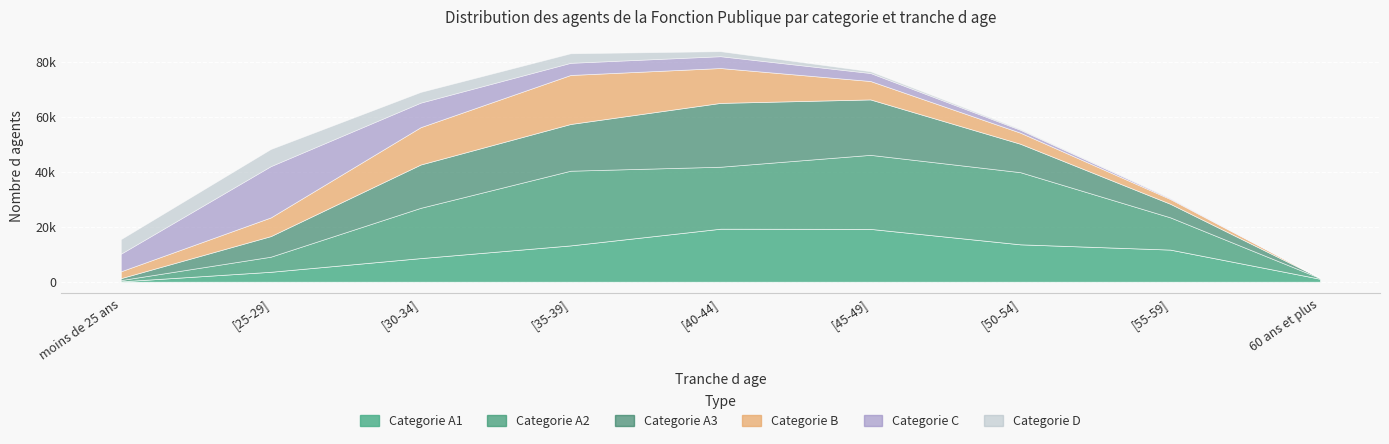

What are all the series names shown in the legend?

Categorie A1, Categorie A2, Categorie A3, Categorie B, Categorie C, Categorie D